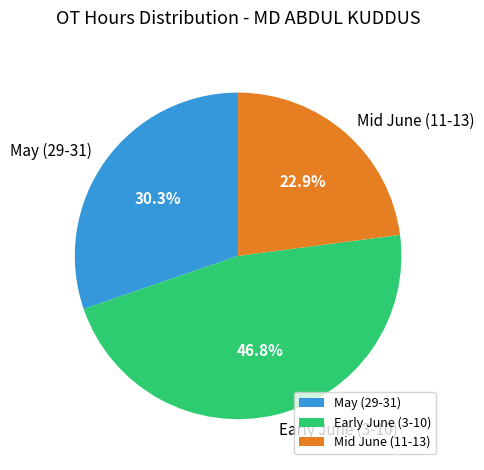

Is Early June (3-10) the majority of the pie?

No